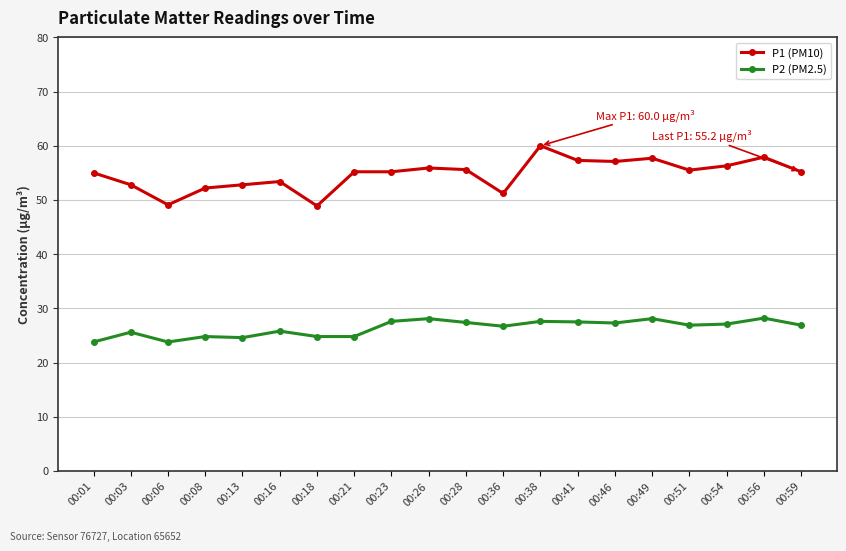

Is it true that P2 (PM2.5) equals 38.9 at 00:01?

False